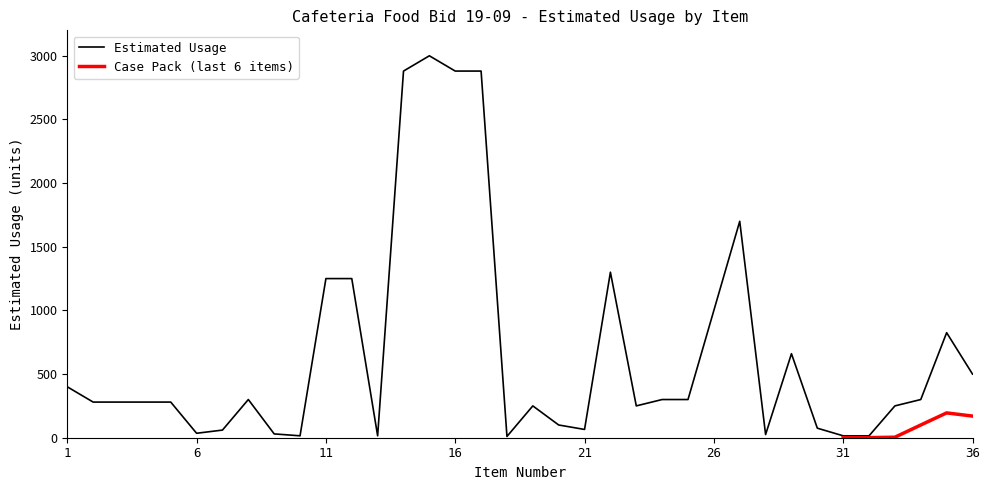

Which category has the lowest value across all series?

18